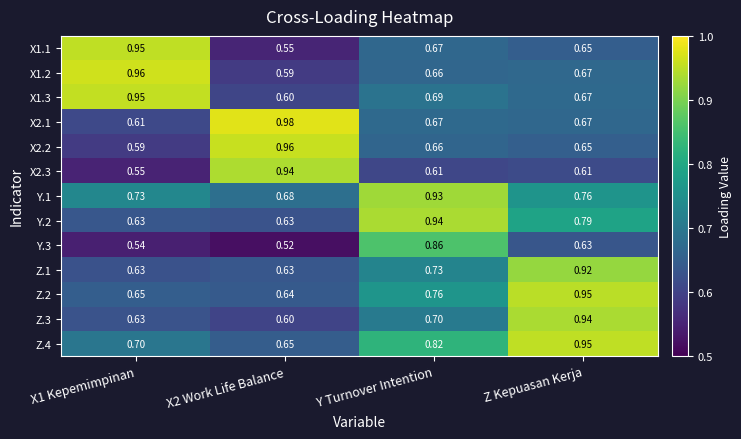

Is the value of Y.1 at Y Turnover Intention greater than the value of Z.3 at Z Kepuasan Kerja?

No